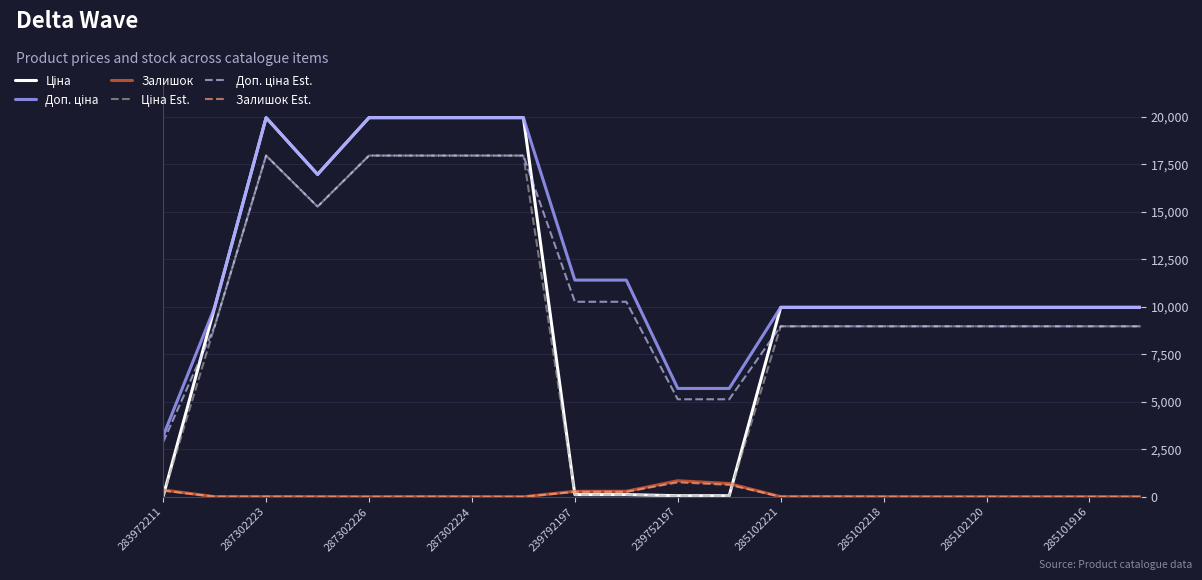

What is the highest value of the Залишок series?

845.0